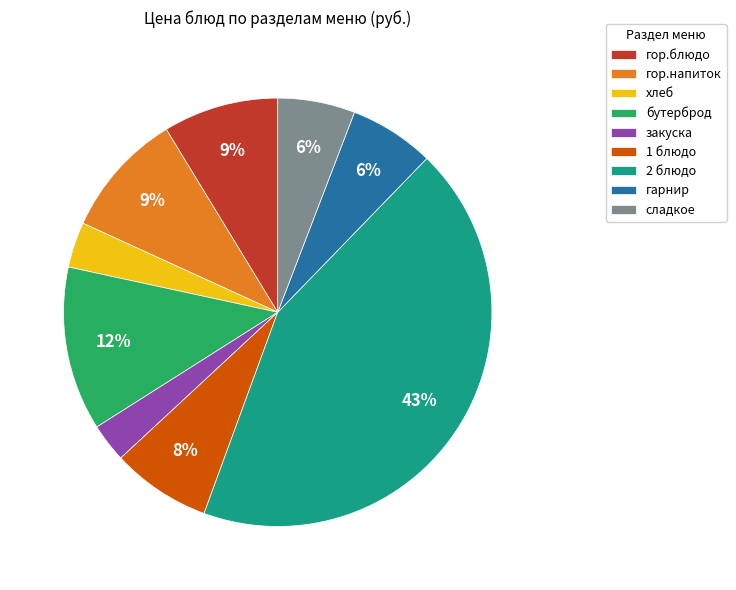

To the nearest percent, what is the difference between the largest and smallest slice percentages?

40%